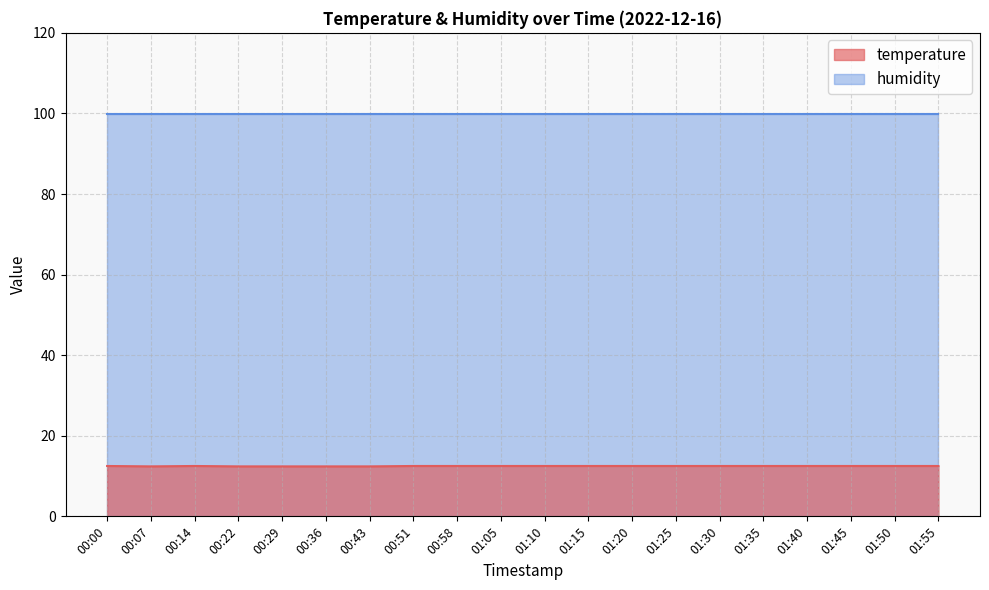

What is the change in value from 00:43 to 00:51?

+0.1